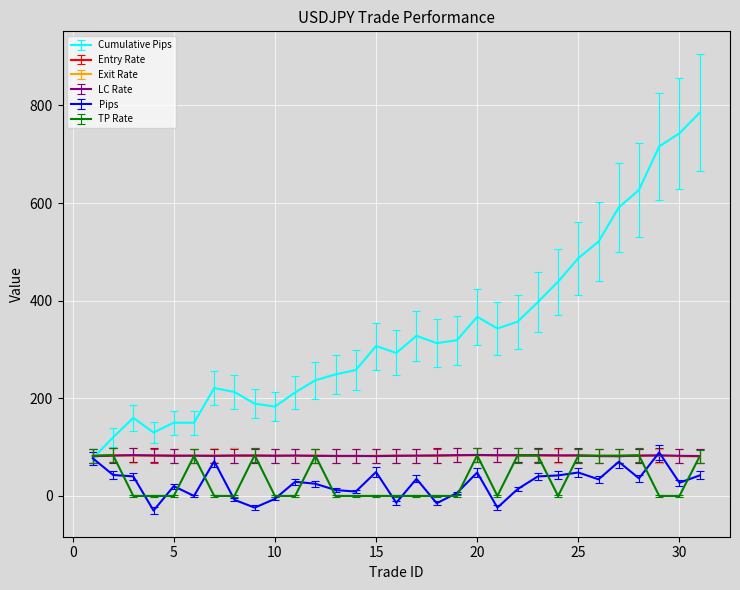

Does the chart display data point markers on the line(s)?

No